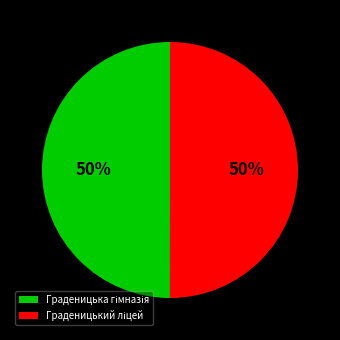

To the nearest percent, what is the average slice percentage?

50%